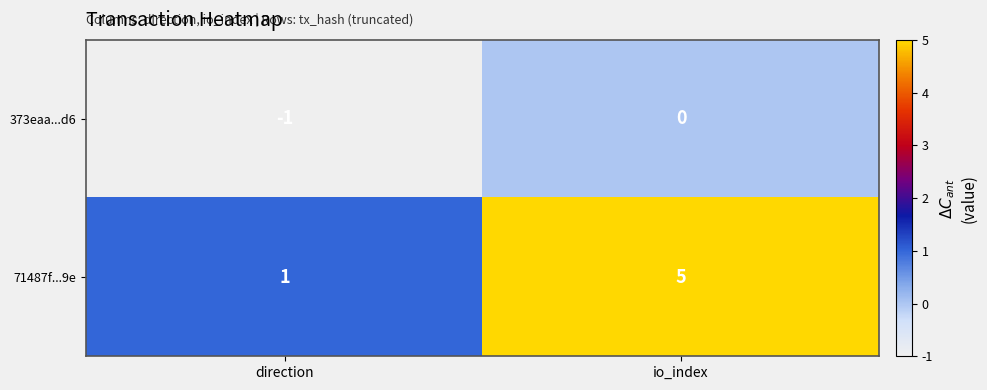

Which label corresponds to the largest value in the chart?

io_index